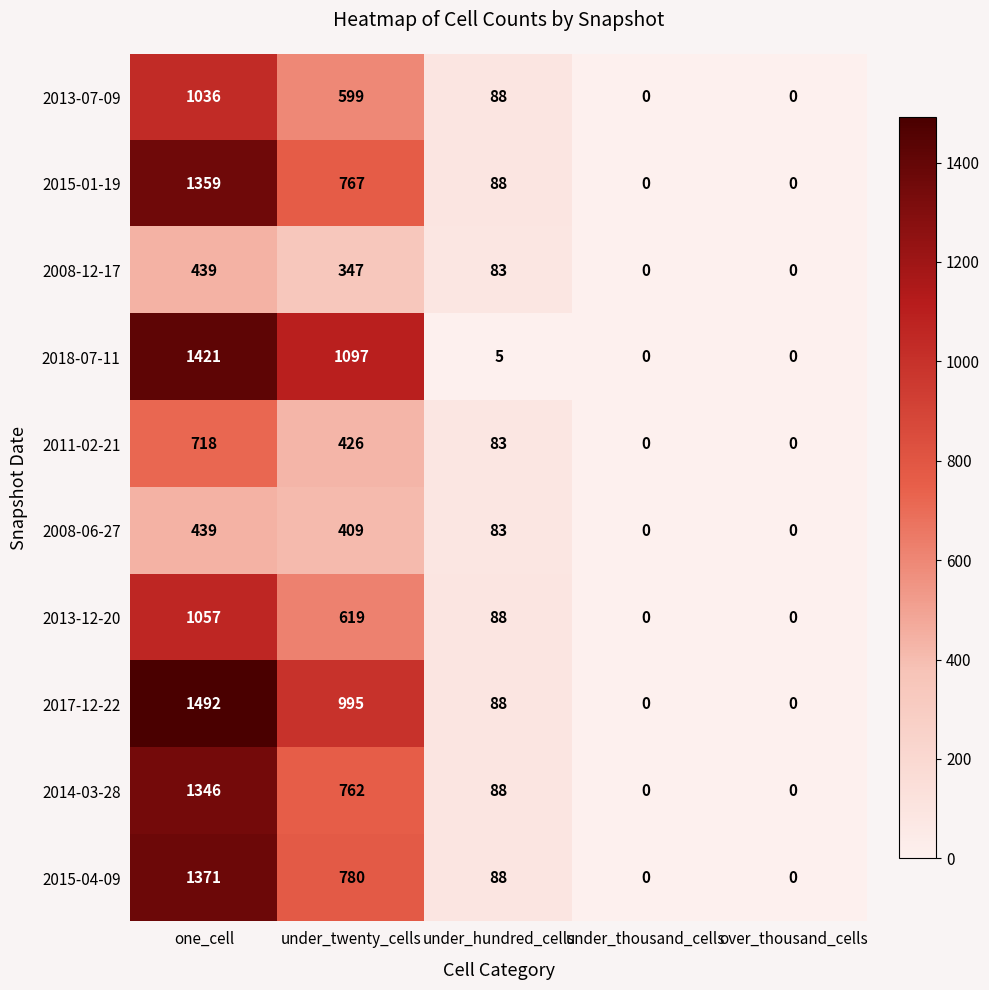

What is the spread (max minus min) of values at under_hundred_cells?

83